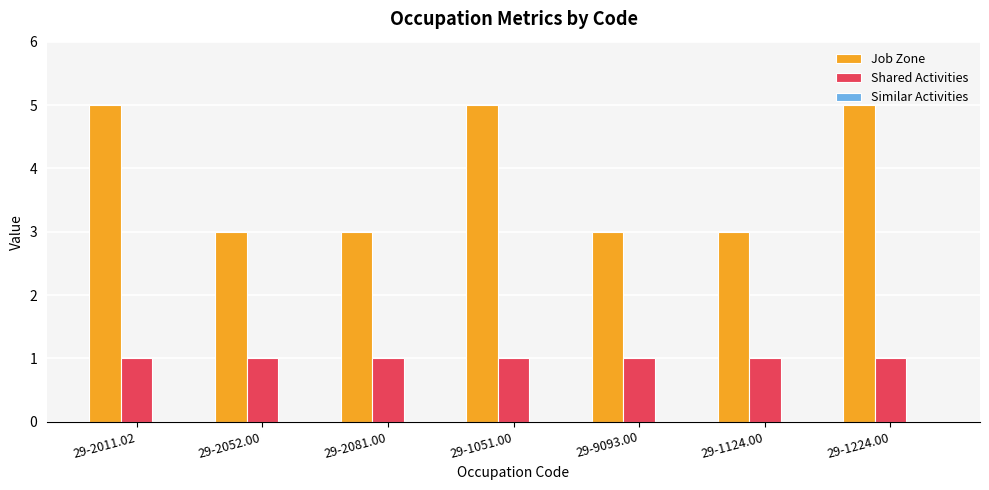

True or false: Job Zone has a value of 5 at 29-2011.02.

True